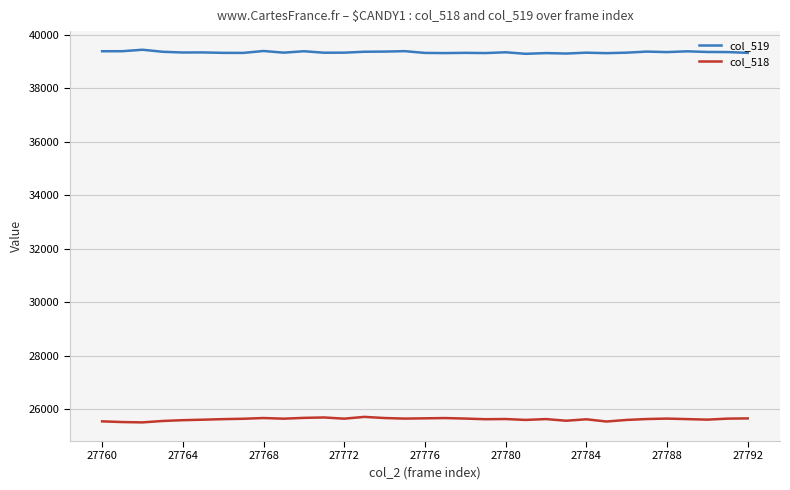

True or false: col_518 and col_519 cross at least once.

False